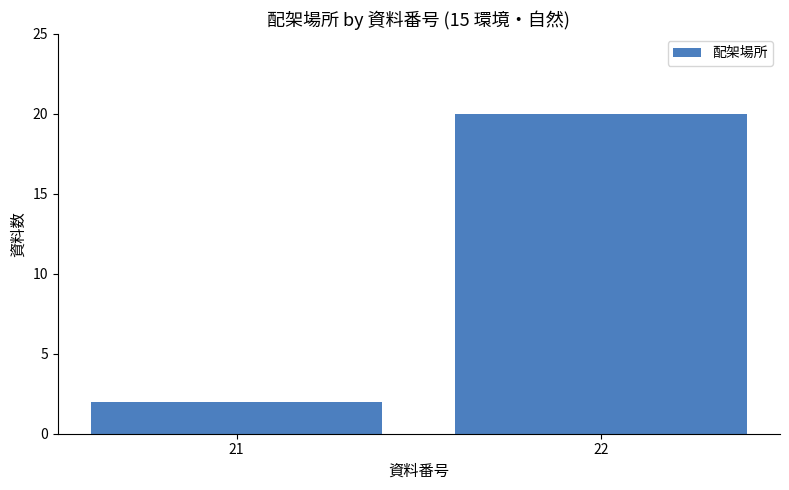

True or false: the data shows 8 at 22.

False